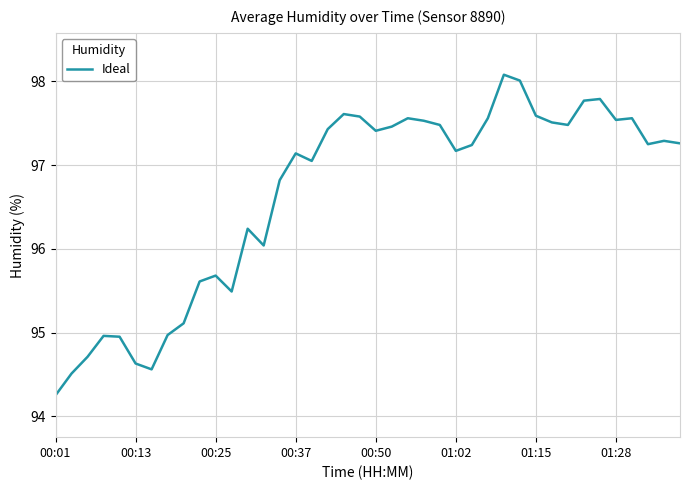

What is the maximum value shown in the chart?

98.1